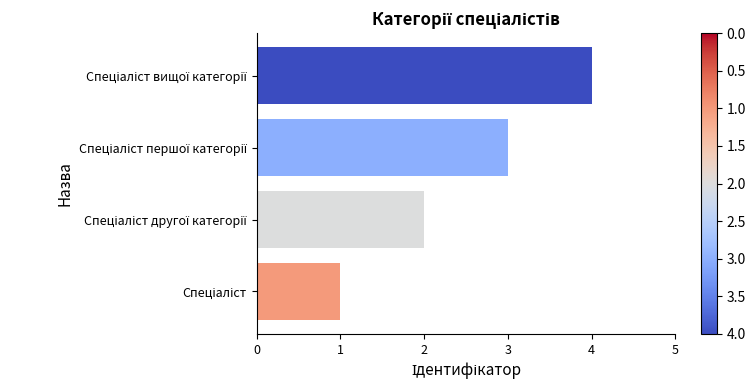

What is the difference between the maximum and second lowest values?

2